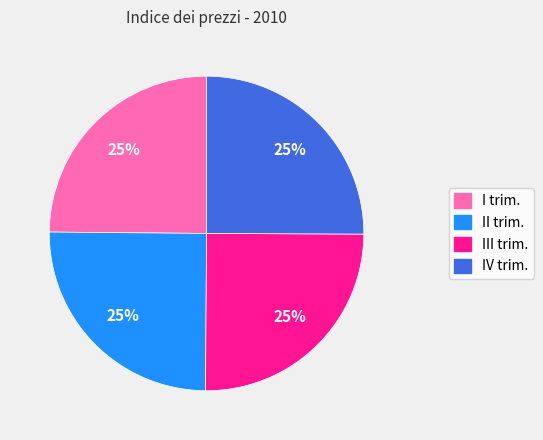

Approximately how many times larger is the value at I trim. compared to III trim.?

1.0